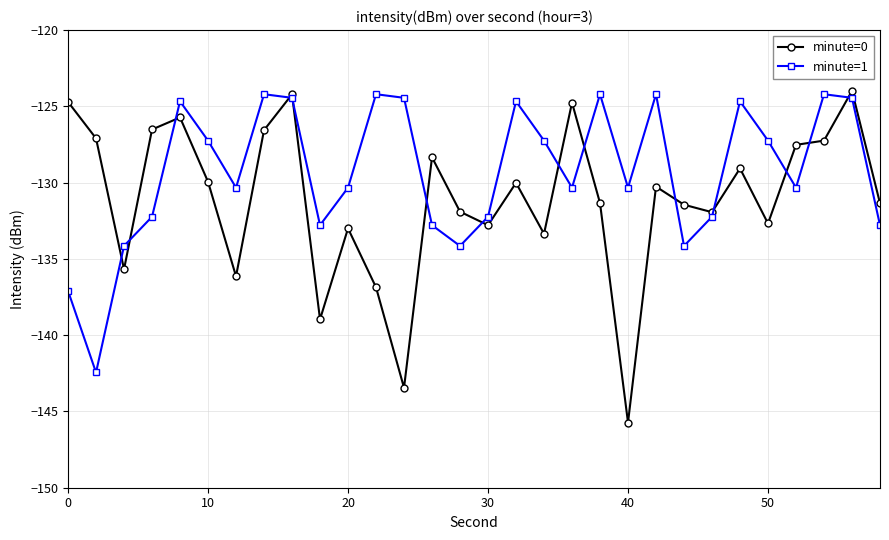

What is the value of the minute=0 point at the 17th from the left?

-130.0